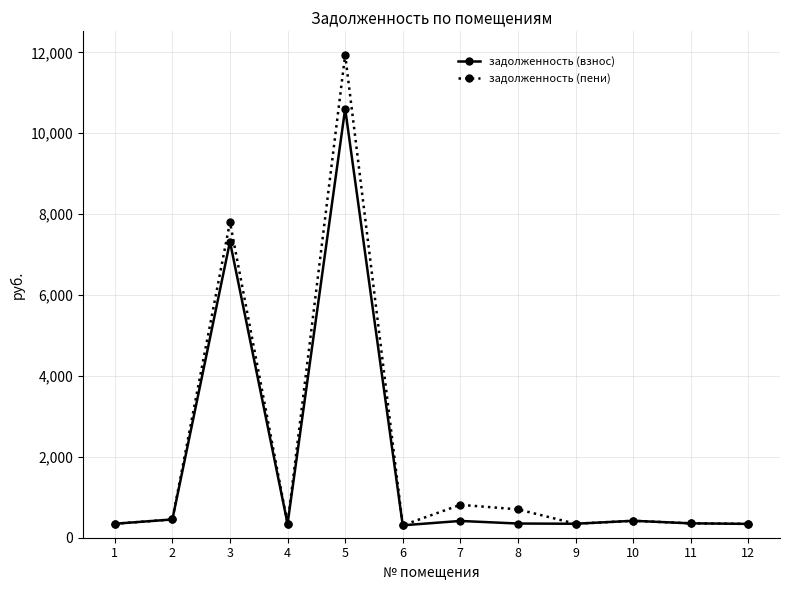

Is the value of задолженность (взнос) at 7 greater than the value of задолженность (пени) at 8?

No